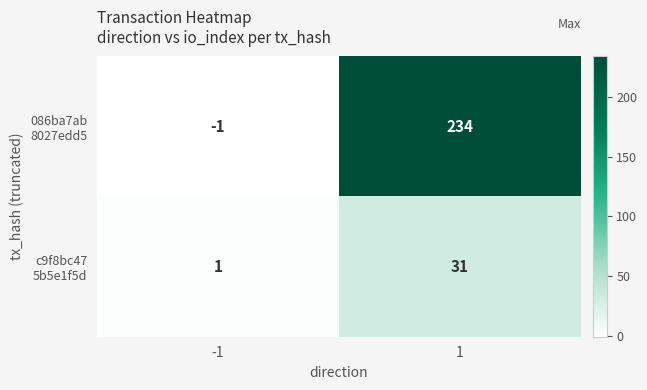

What is the spread (max minus min) of values at 1?

203